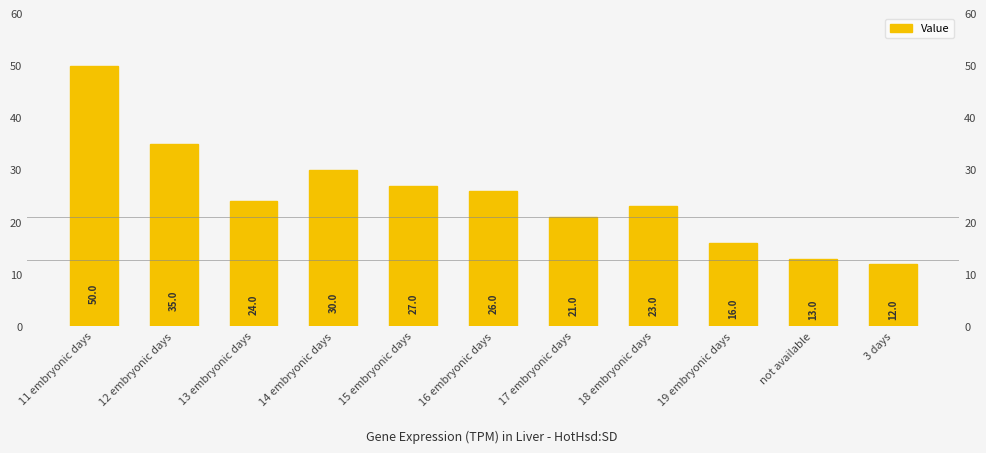

List the labels in order of value, smallest first.

3 days, not available, 19 embryonic days, 17 embryonic days, 18 embryonic days, 13 embryonic days, 16 embryonic days, 15 embryonic days, 14 embryonic days, 12 embryonic days, 11 embryonic days